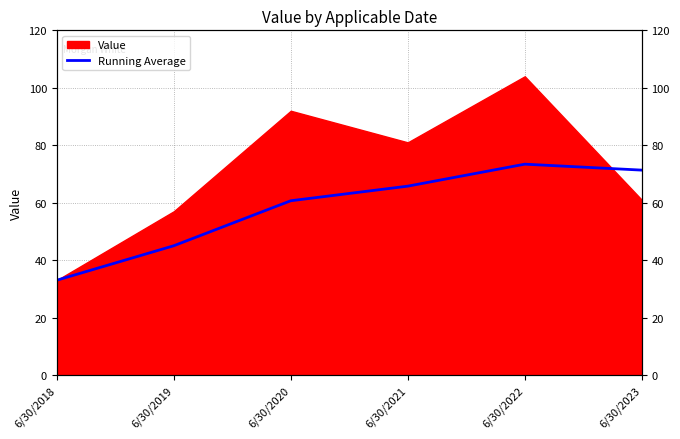

What is the minimum value shown in the chart?

33.0